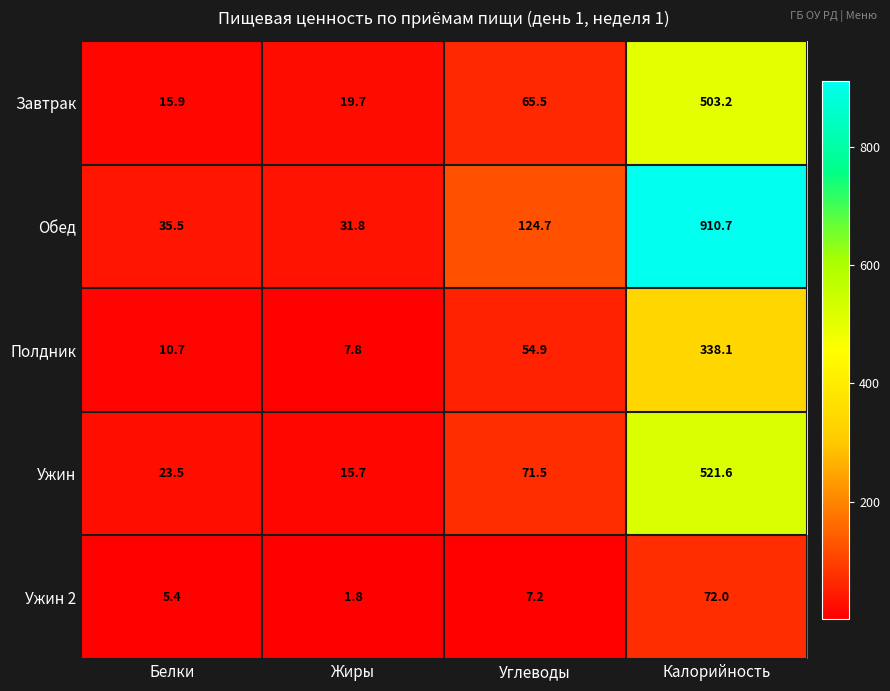

What is the sum of all Полдник values?

411.5